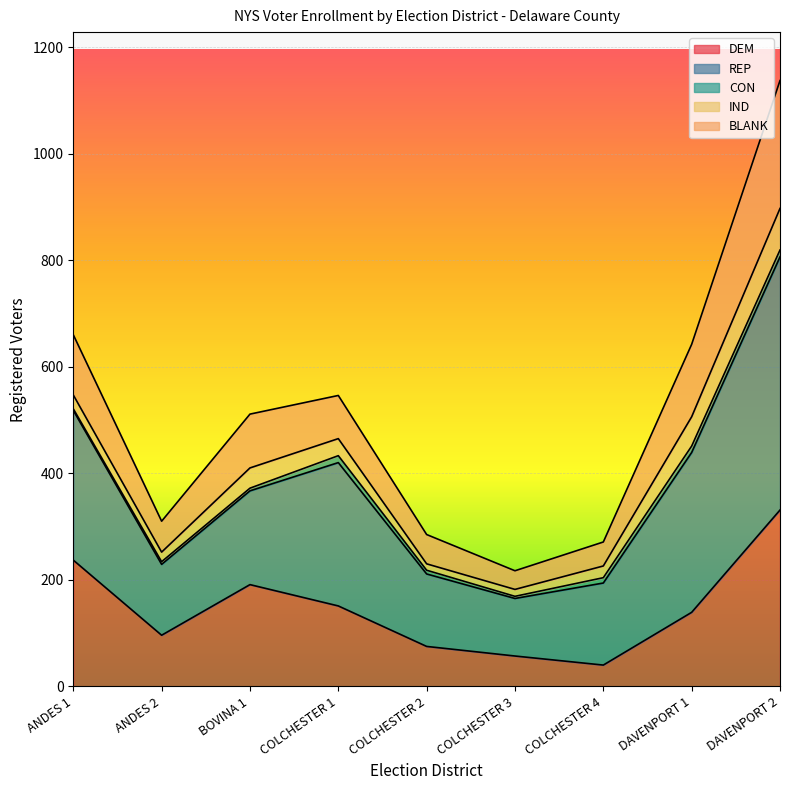

At which category is the sum across all series the highest?

DAVENPORT 2